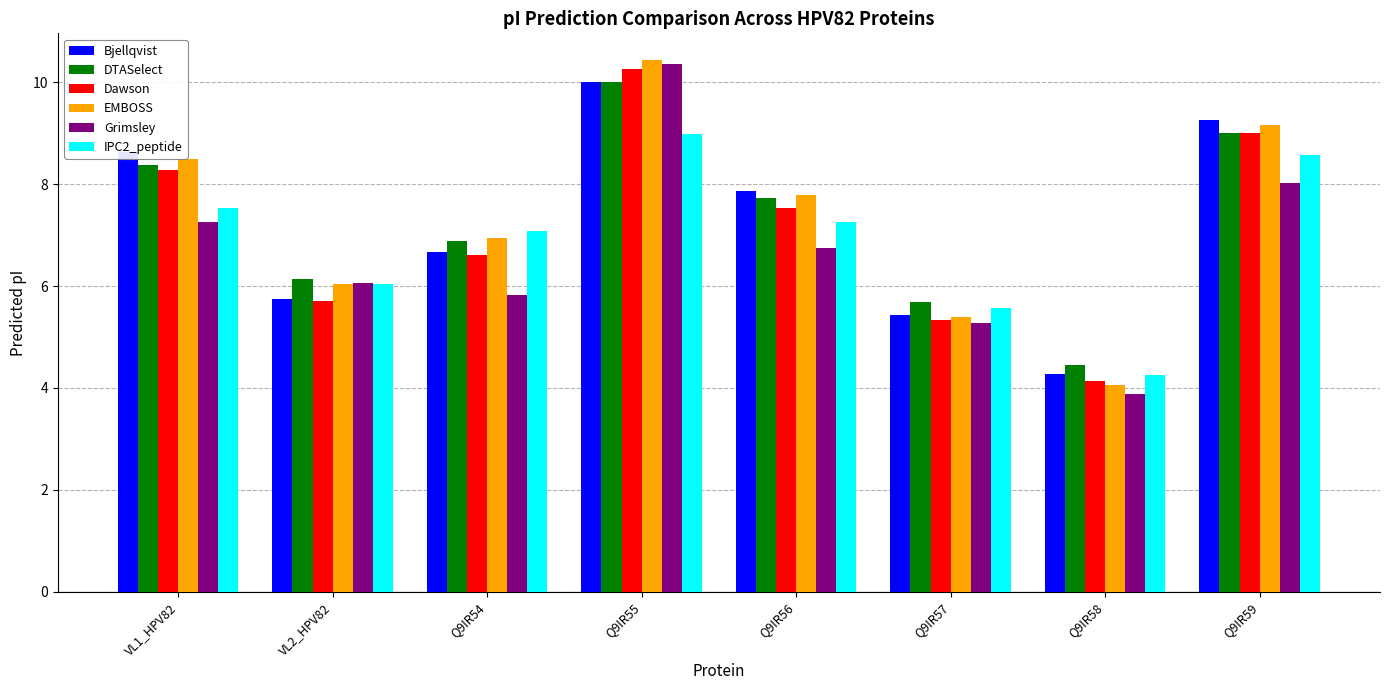

Reading right to left, list all the values displayed in this chart.

Bjellqvist: Q9IR59=9.3	Q9IR58=4.3	Q9IR57=5.4	Q9IR56=7.9	Q9IR55=10.0	Q9IR54=6.7	VL2_HPV82=5.7	VL1_HPV82=8.6
DTASelect: Q9IR59=9.0	Q9IR58=4.5	Q9IR57=5.7	Q9IR56=7.7	Q9IR55=10.0	Q9IR54=6.9	VL2_HPV82=6.1	VL1_HPV82=8.4
Dawson: Q9IR59=9.0	Q9IR58=4.1	Q9IR57=5.3	Q9IR56=7.5	Q9IR55=10.3	Q9IR54=6.6	VL2_HPV82=5.7	VL1_HPV82=8.3
EMBOSS: Q9IR59=9.2	Q9IR58=4.1	Q9IR57=5.4	Q9IR56=7.8	Q9IR55=10.4	Q9IR54=6.9	VL2_HPV82=6.0	VL1_HPV82=8.5
Grimsley: Q9IR59=8.0	Q9IR58=3.9	Q9IR57=5.3	Q9IR56=6.8	Q9IR55=10.4	Q9IR54=5.8	VL2_HPV82=6.1	VL1_HPV82=7.3
IPC2_peptide: Q9IR59=8.6	Q9IR58=4.3	Q9IR57=5.6	Q9IR56=7.3	Q9IR55=9.0	Q9IR54=7.1	VL2_HPV82=6.0	VL1_HPV82=7.5